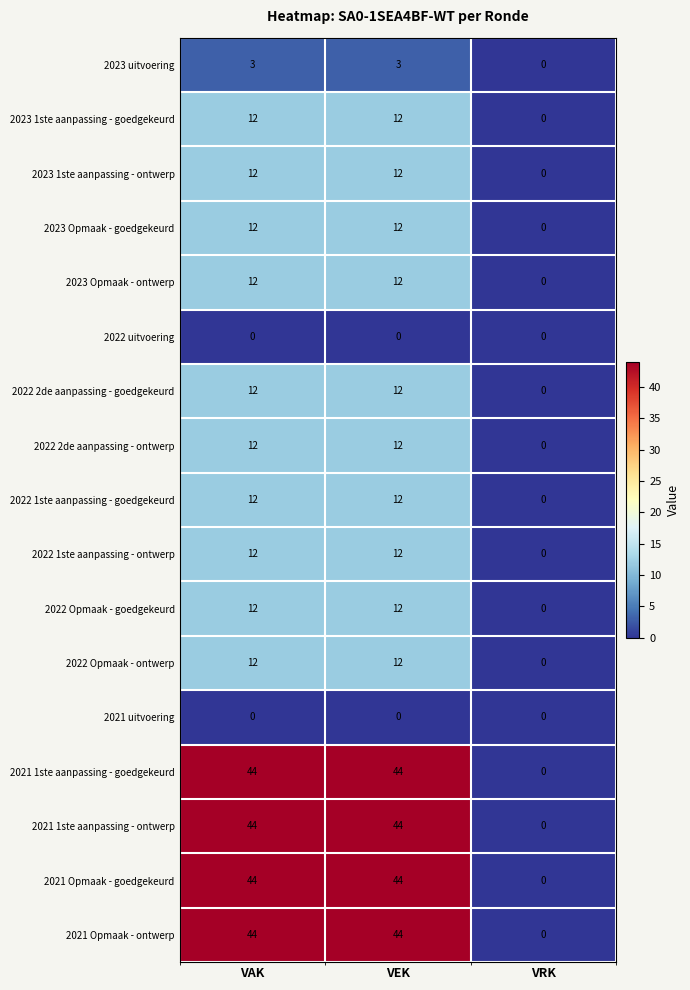

How many 2023 1ste aanpassing - ontwerp values are between 0 and 12?

3